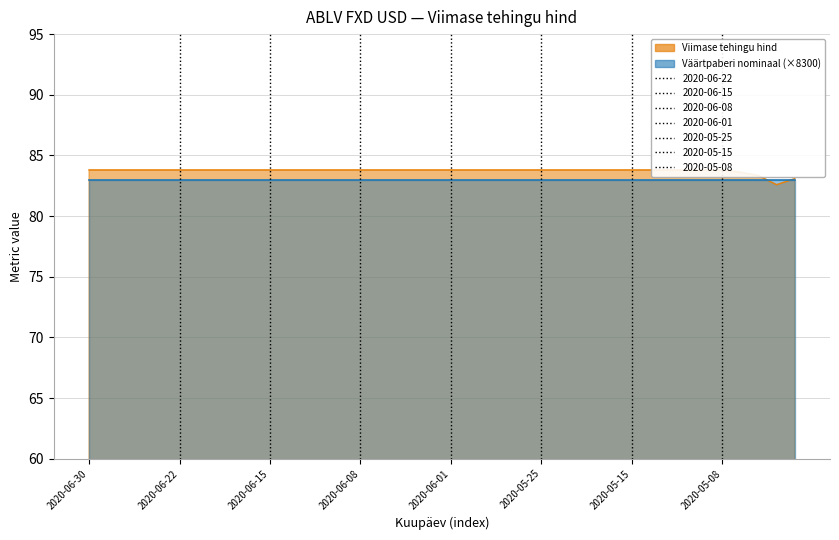

Reading left to right, transcribe all the data shown in this chart.

2020-06-30=83.8	2020-06-29=83.8	2020-06-26=83.8	2020-06-25=83.8	2020-06-23=83.8	2020-06-22=83.8	2020-06-19=83.8	2020-06-18=83.8	2020-06-17=83.8	2020-06-16=83.8	2020-06-15=83.8	2020-06-12=83.8	2020-06-11=83.8	2020-06-10=83.8	2020-06-09=83.8	2020-06-08=83.8	2020-06-05=83.8	2020-06-04=83.8	2020-06-03=83.8	2020-06-02=83.8	2020-06-01=83.8	2020-05-29=83.8	2020-05-28=83.8	2020-05-27=83.8	2020-05-26=83.8	2020-05-25=83.8	2020-05-22=83.8	2020-05-20=83.8	2020-05-19=83.8	2020-05-18=83.8	2020-05-15=83.8	2020-05-14=83.8	2020-05-13=83.8	2020-05-12=83.8	2020-05-11=83.8	2020-05-08=83.8	2020-05-07=83.6	2020-05-06=83.3	2020-05-05=82.6	2020-05-04=83.1